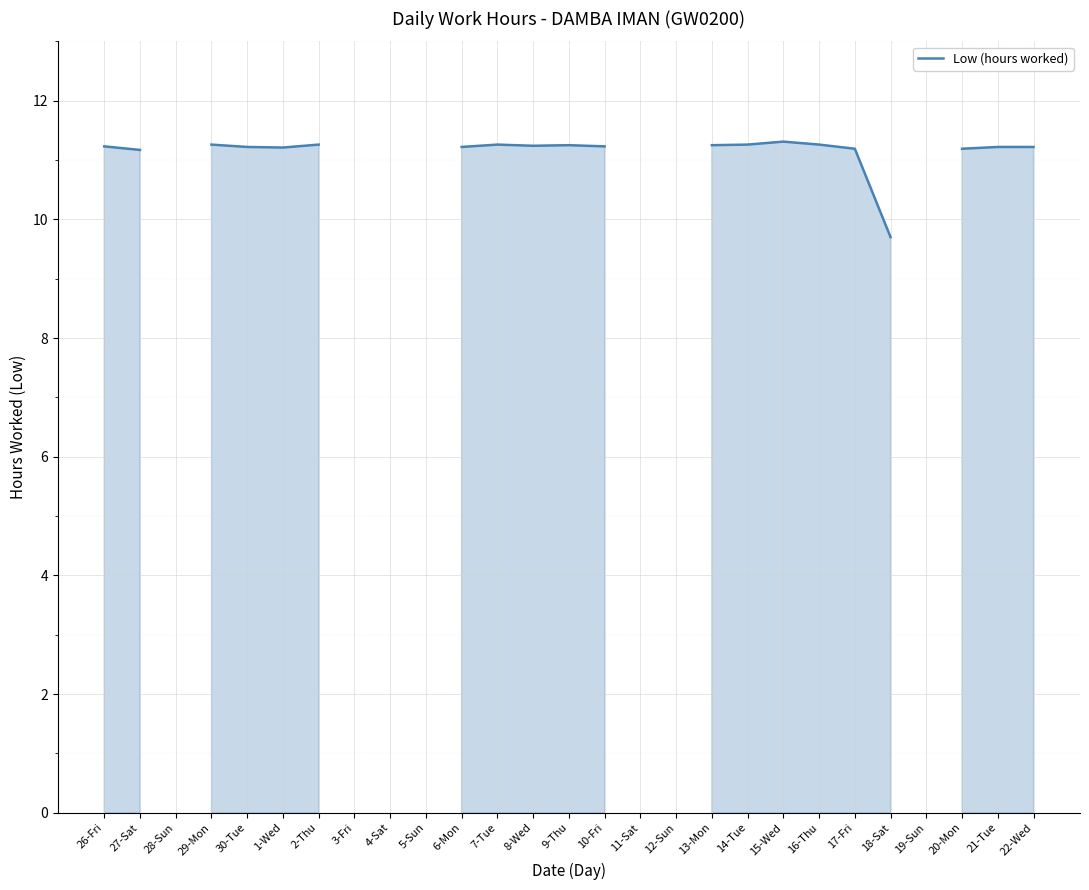

At which label does the data first exceed 11?

26-Fri